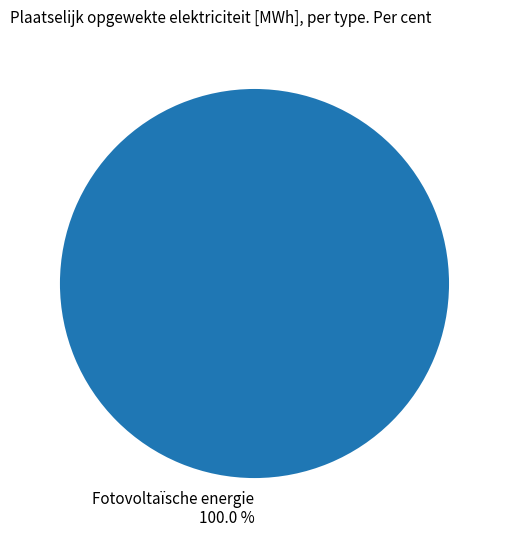

How many segments does this pie chart have?

1